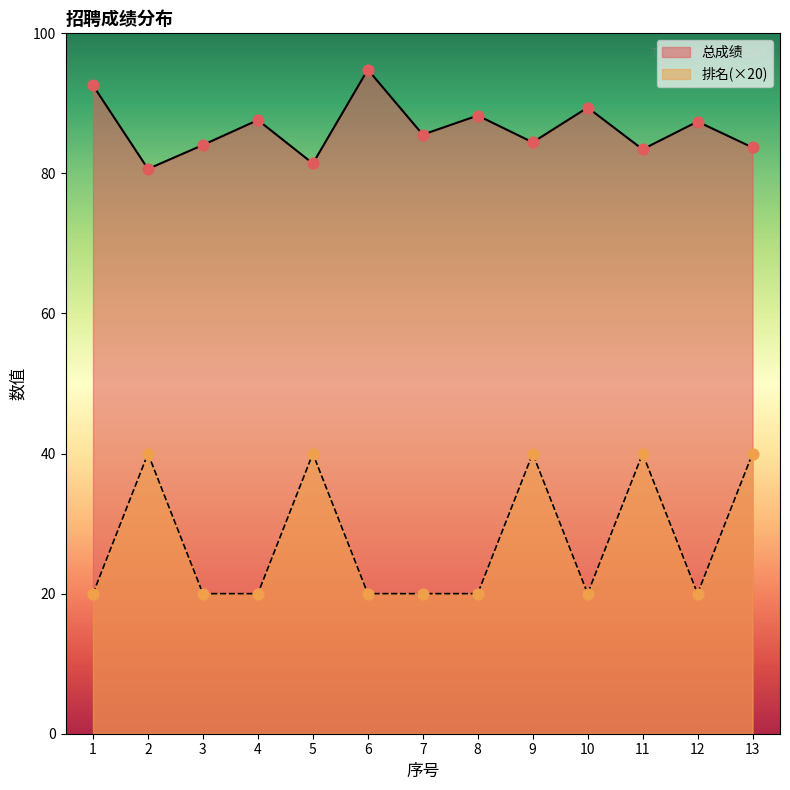

At which category is the sum across all series the highest?

9